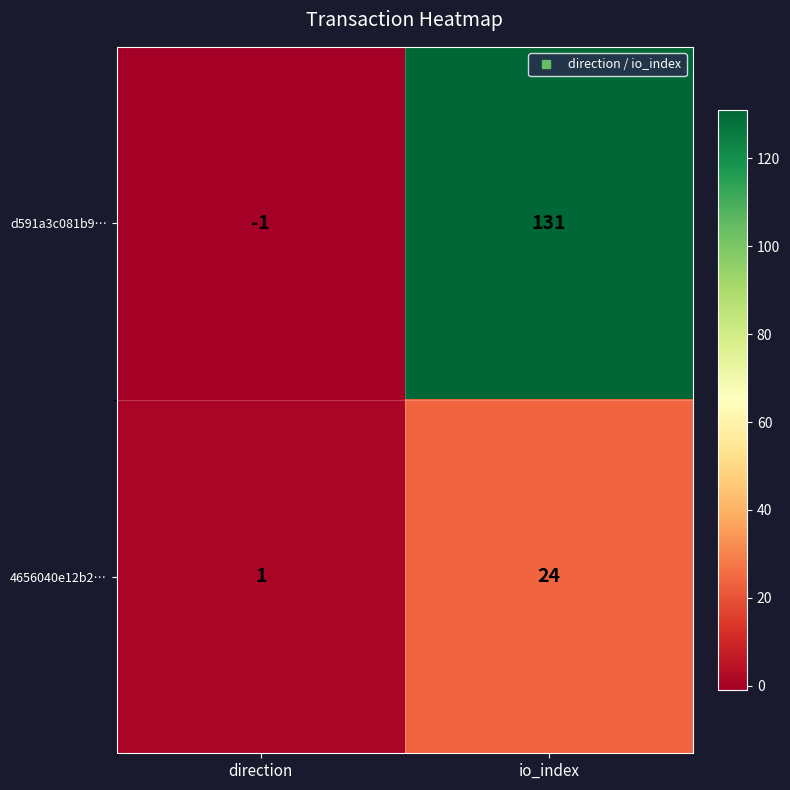

What is the difference between the highest and lowest values at io_index?

107